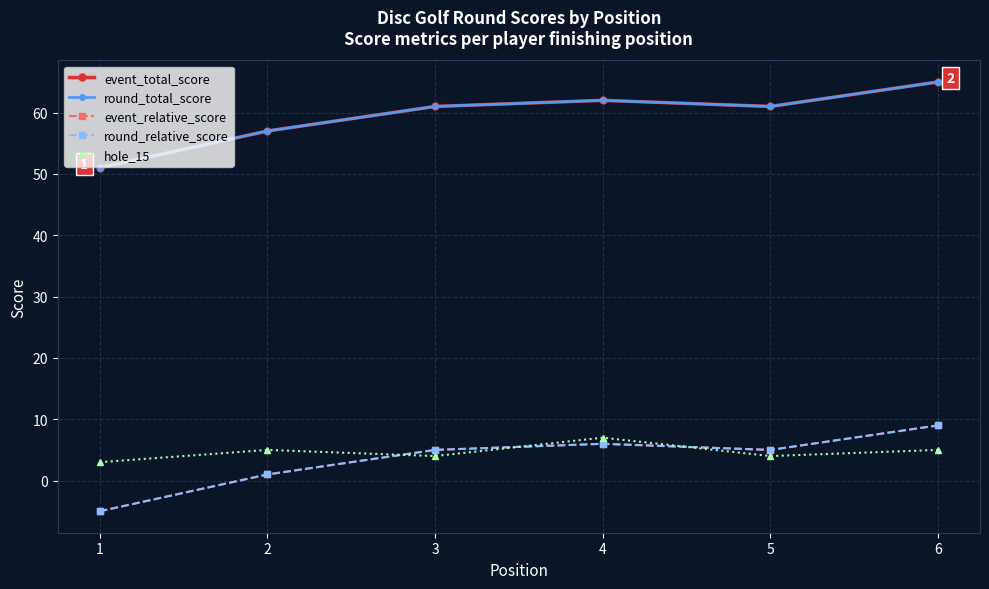

Between 1 and 4, which series saw the biggest shift?

event_total_score